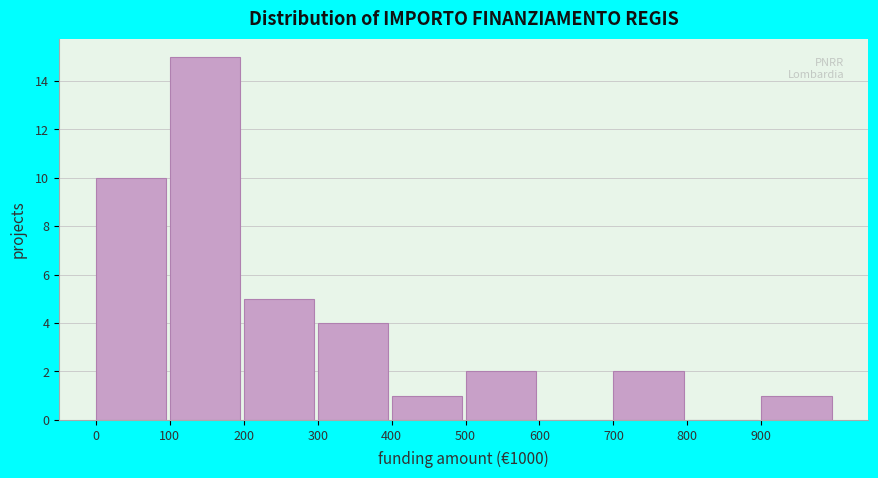

Reading left to right, transcribe this chart: for each bar, give the range it covers on the x-axis and its height. The values are not printed on the chart, so give them approximately, as read against the axis.

0 to 100: 10
100 to 200: 15
200 to 300: 5
300 to 400: 4
400 to 500: 1
500 to 600: 2
600 to 700: 0
700 to 800: 2
800 to 900: 0
900 to 1000: 1